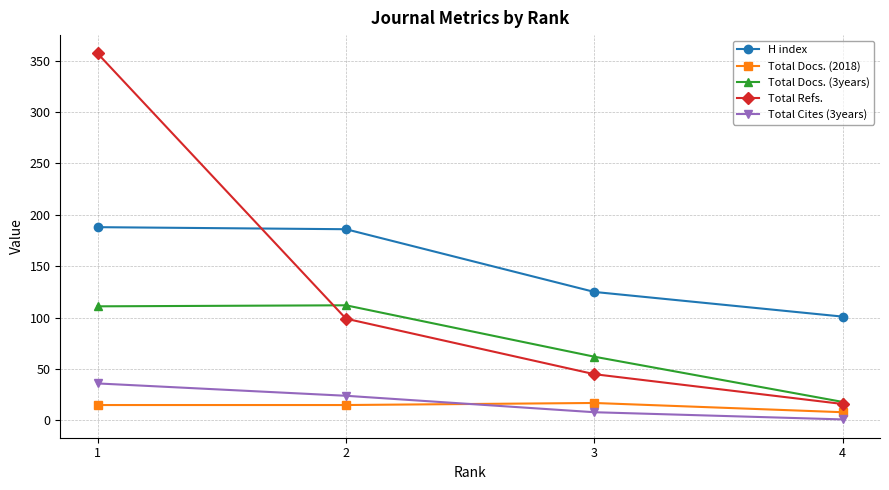

Rank the categories by Total Refs. value from lowest to highest.

4, 3, 2, 1